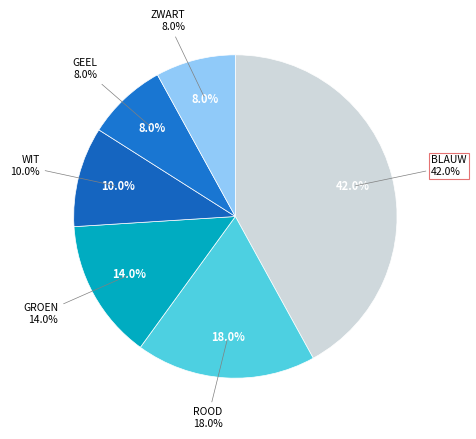

What is the smallest slice in the pie chart?

ZWART